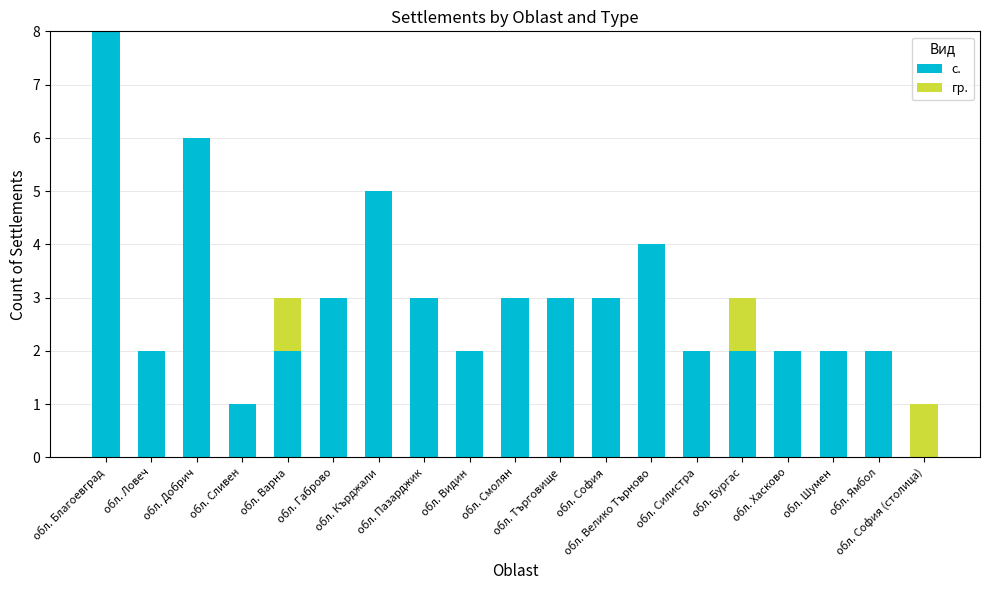

How many с. values are between 2 and 3?

13